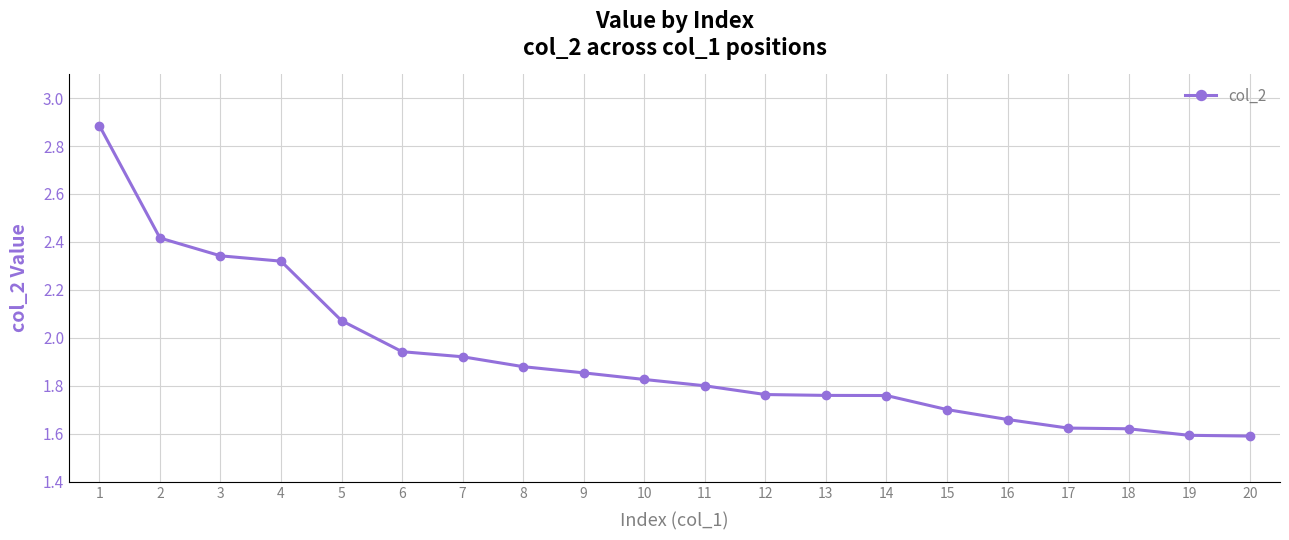

What is the greatest value displayed?

2.9